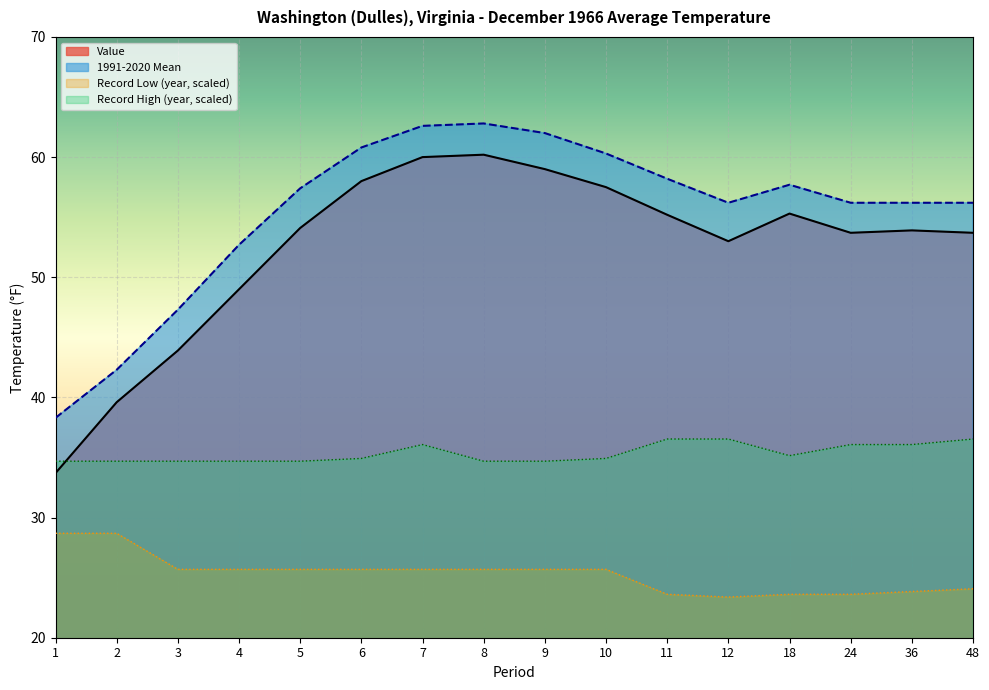

List the labels in order of Record High value, largest first.

11, 12, 48, 7, 24, 36, 18, 6, 10, 1, 2, 3, 4, 5, 8, 9